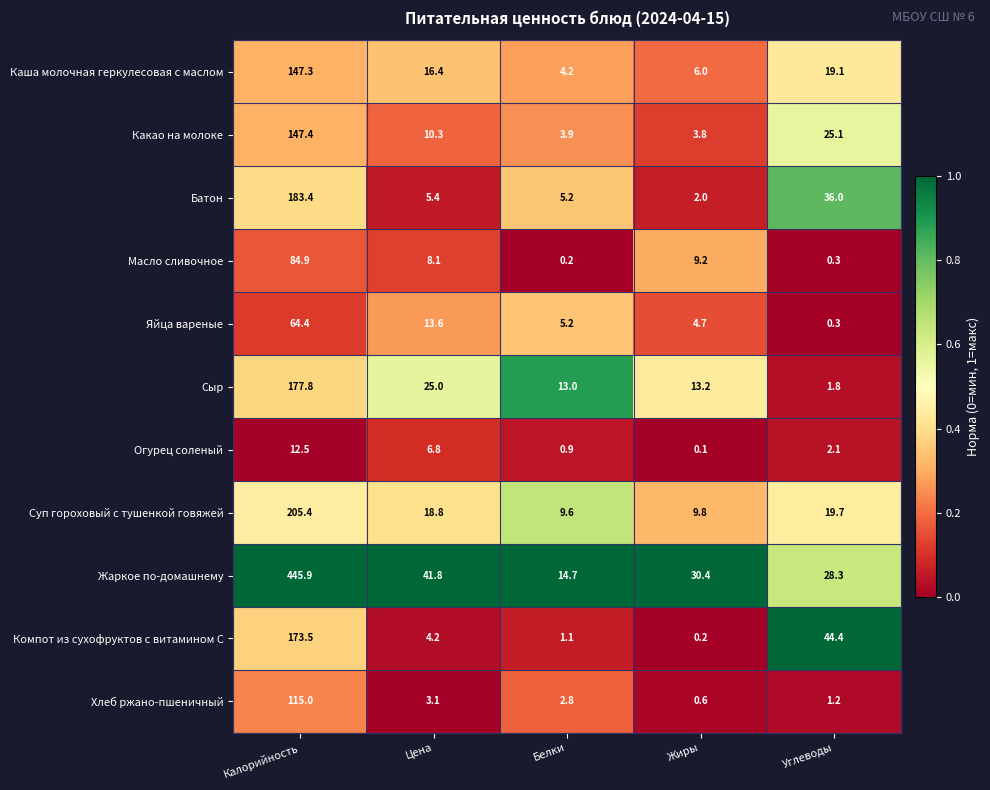

What is the greatest value displayed?

445.9